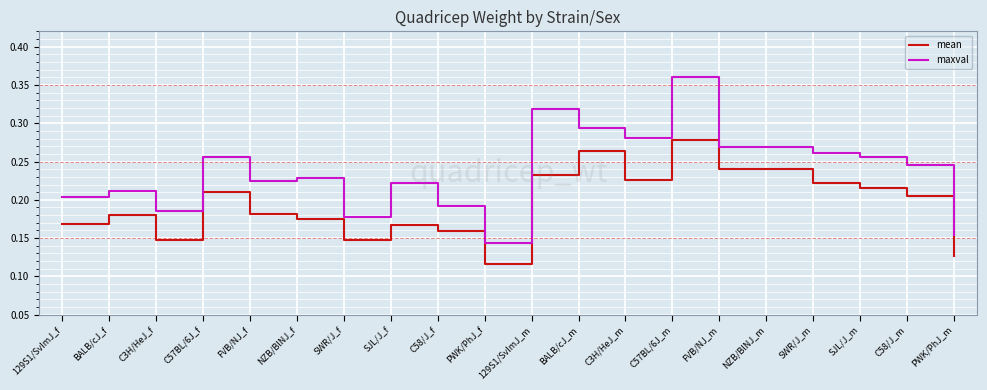

What position from the right is SWR/J_f?

14